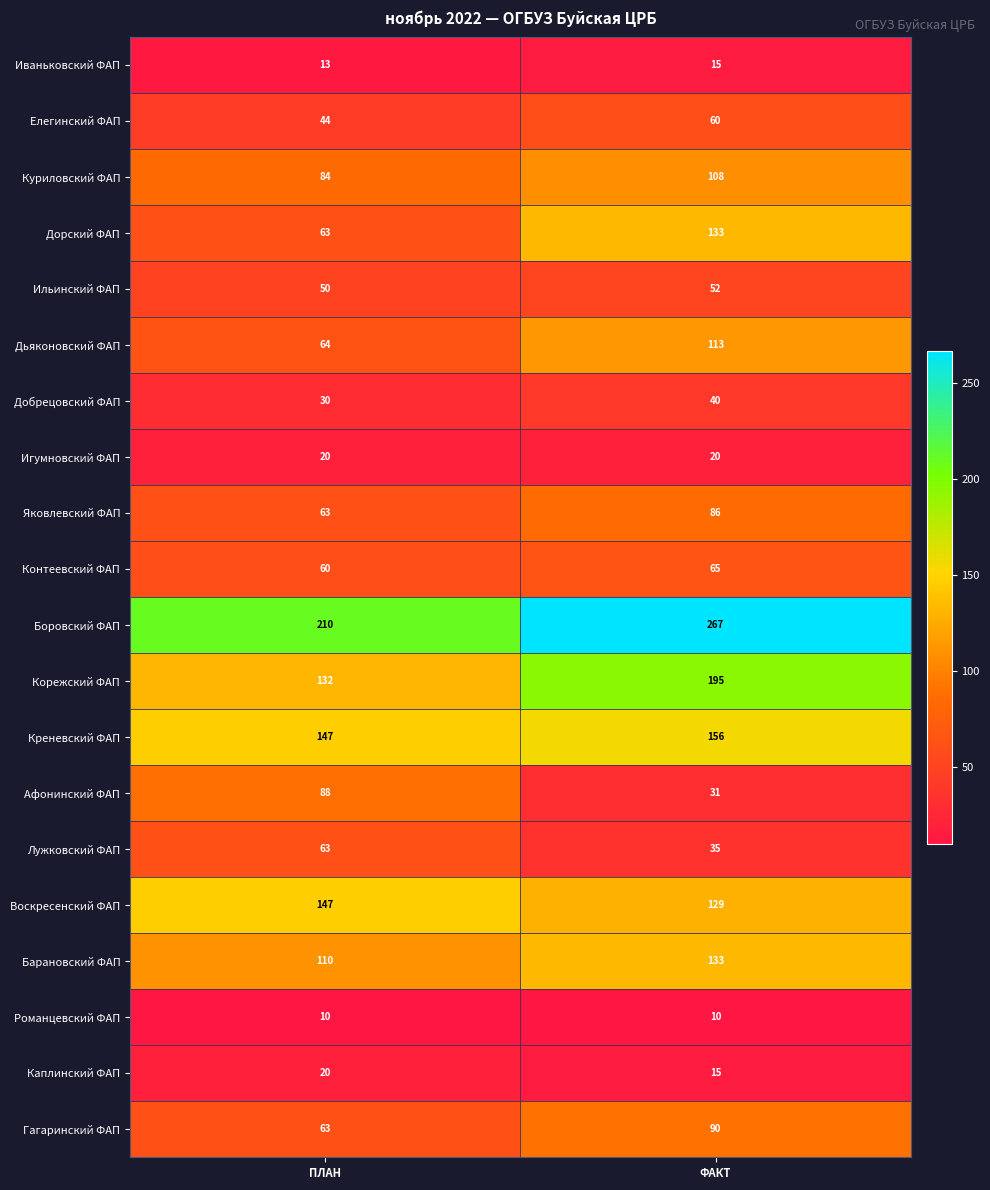

At which category does the chart reach its peak across all series?

ФАКТ